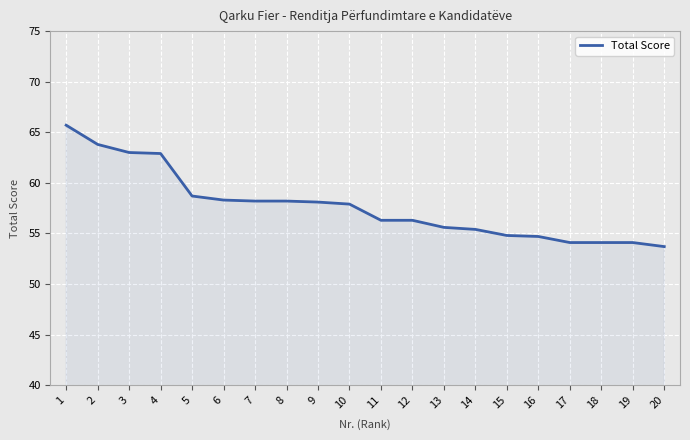

The chart shows a value of 58.3 at 6. True or false?

True